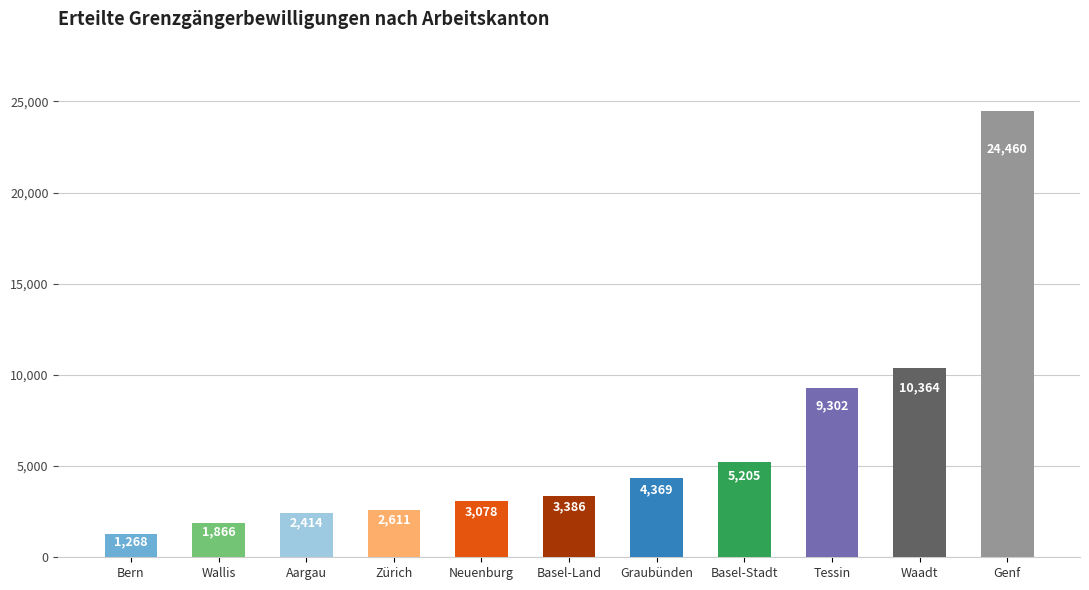

How many categories are shown in the chart?

11